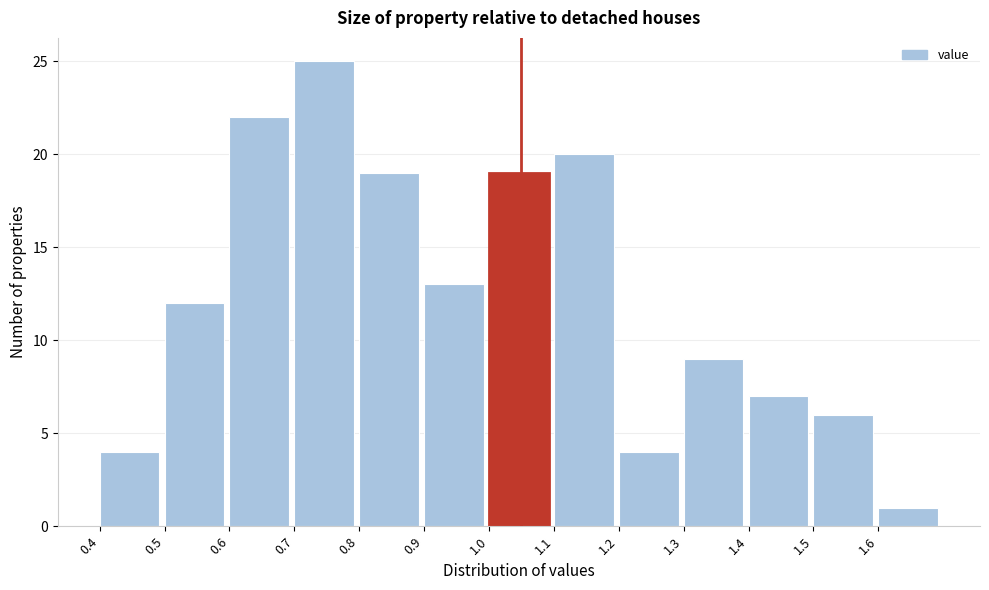

Reading left to right, list every bar in this chart as the range it spans on the x-axis followed by its height. The values are not printed on the chart, so give them approximately, as read against the axis.

0.4 to 0.5: 4
0.5 to 0.6: 12
0.6 to 0.7: 22
0.7 to 0.8: 25
0.8 to 0.9: 19
0.9 to 1.0: 13
1.0 to 1.1: 19
1.1 to 1.2: 20
1.2 to 1.3: 4
1.3 to 1.4: 9
1.4 to 1.5: 7
1.5 to 1.6: 6
1.6 to 1.7: 1